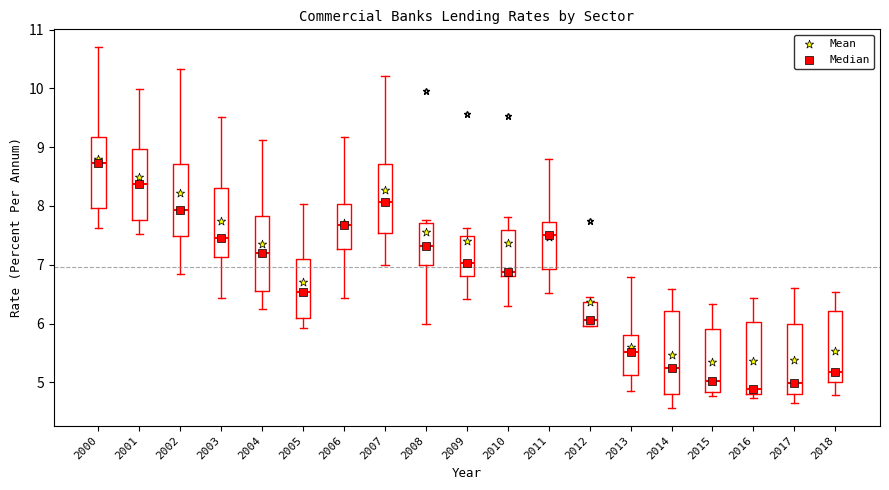

Which box's median line is the highest?

2000